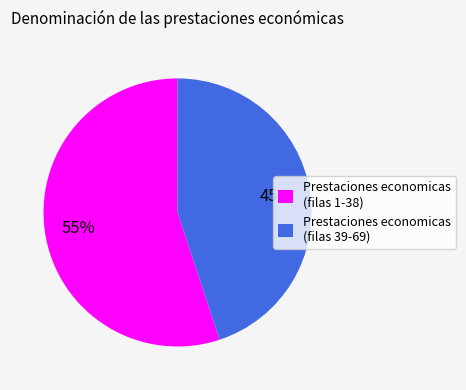

Which slice represents more than half of the pie?

Prestaciones economicas (filas 1-38)